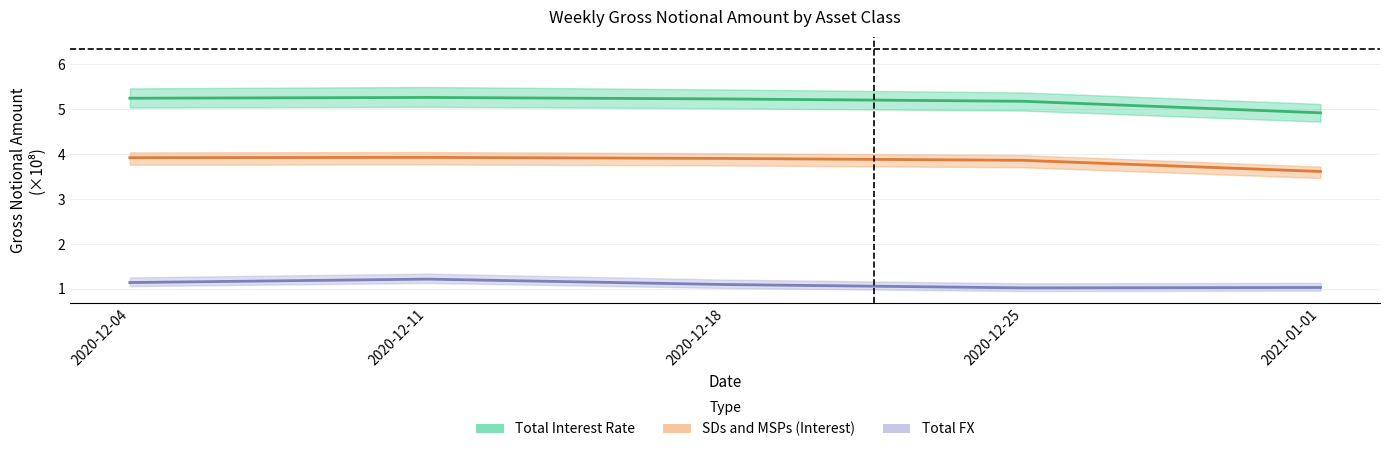

How many values in the Total Interest Rate series are below 5?

1